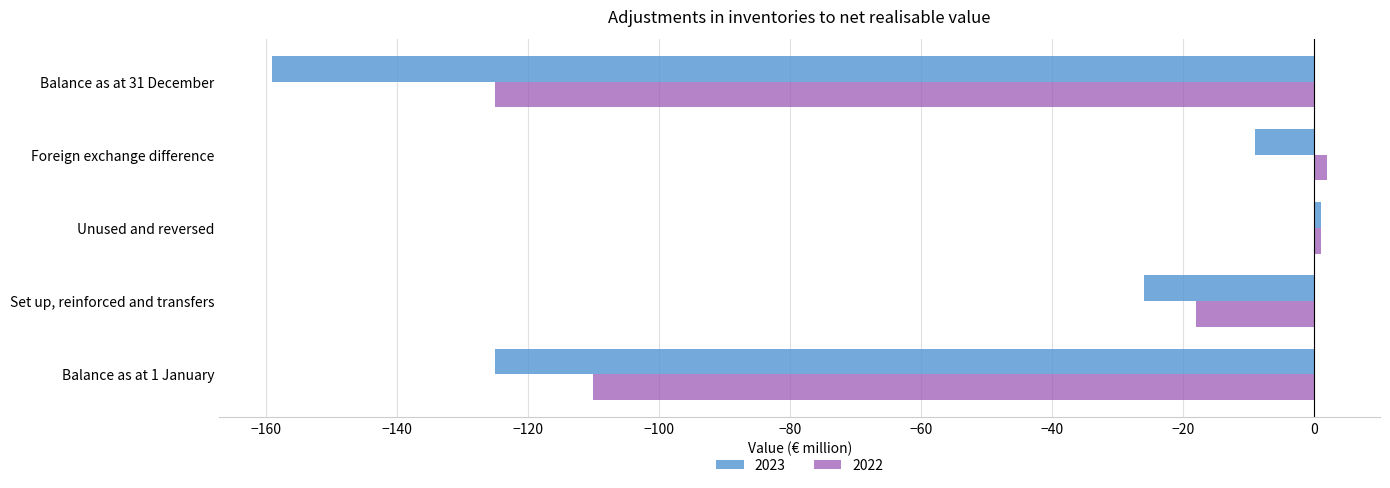

At which label does 2022 reach its minimum?

Balance as at 31 December